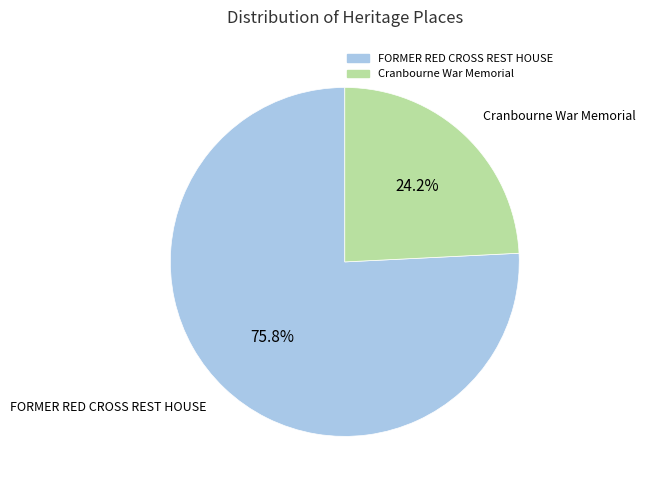

How much of the chart is everything except FORMER RED CROSS REST HOUSE?

24.2%